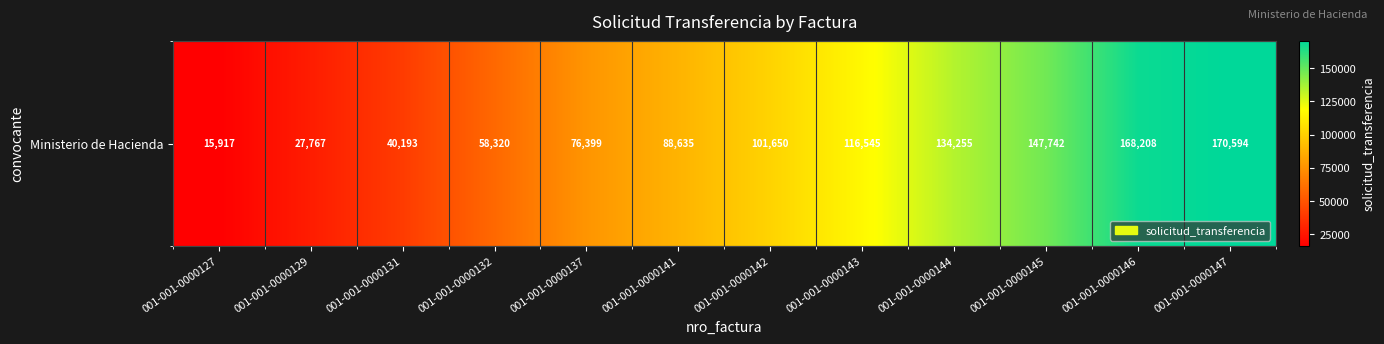

What is the change in value from 001-001-0000131 to 001-001-0000146?

+128015